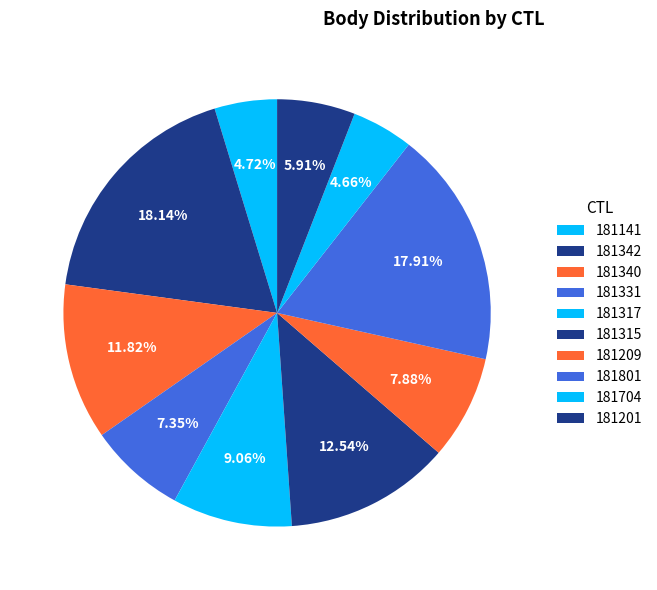

The 181340 slice represents 5% of the pie. True or false?

False